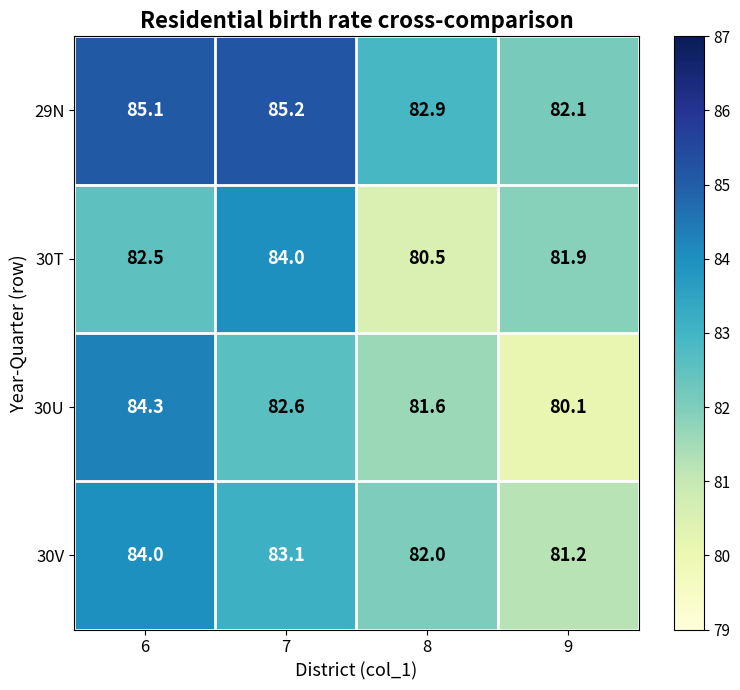

What is the smallest value displayed?

80.1